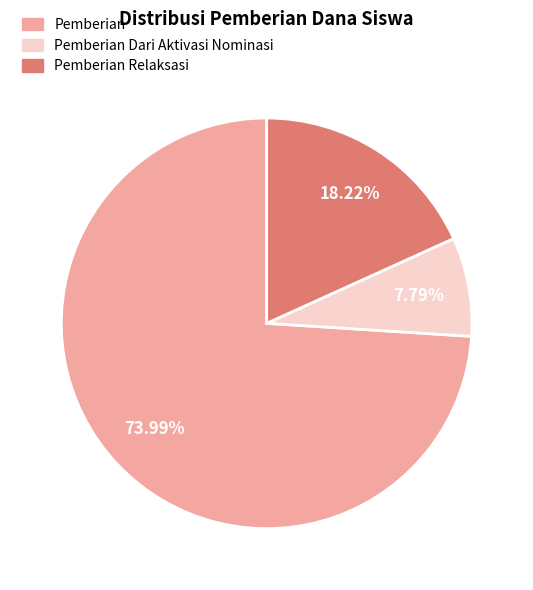

How many segments does this pie chart have?

3